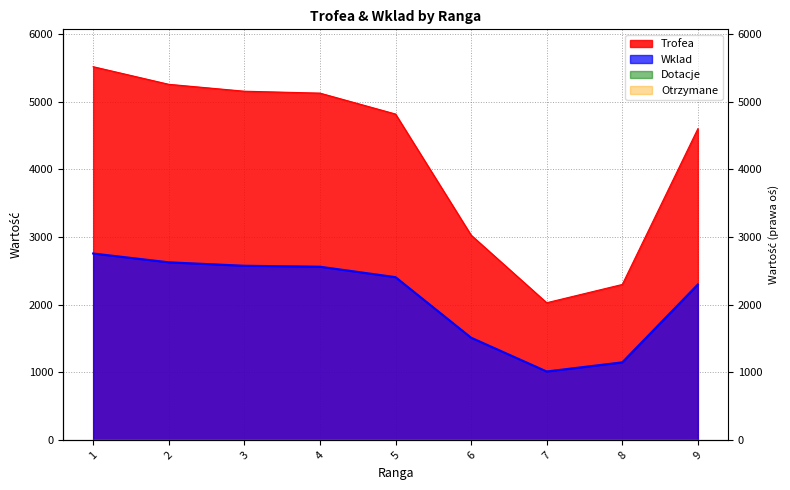

In Trofea, how many points are lower than both neighbors (excluding endpoints)?

1